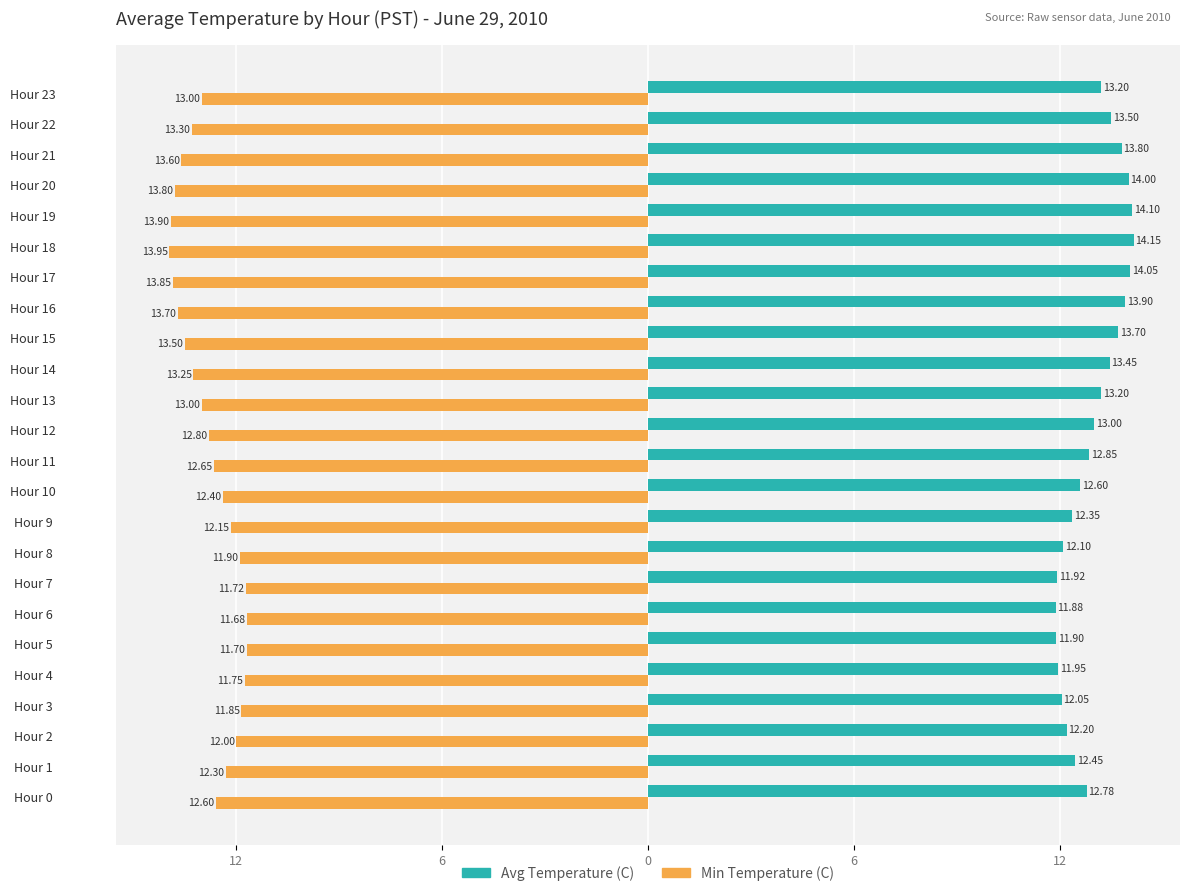

What are all the series names shown in the legend?

Avg Temperature (C), Min Temperature (C)